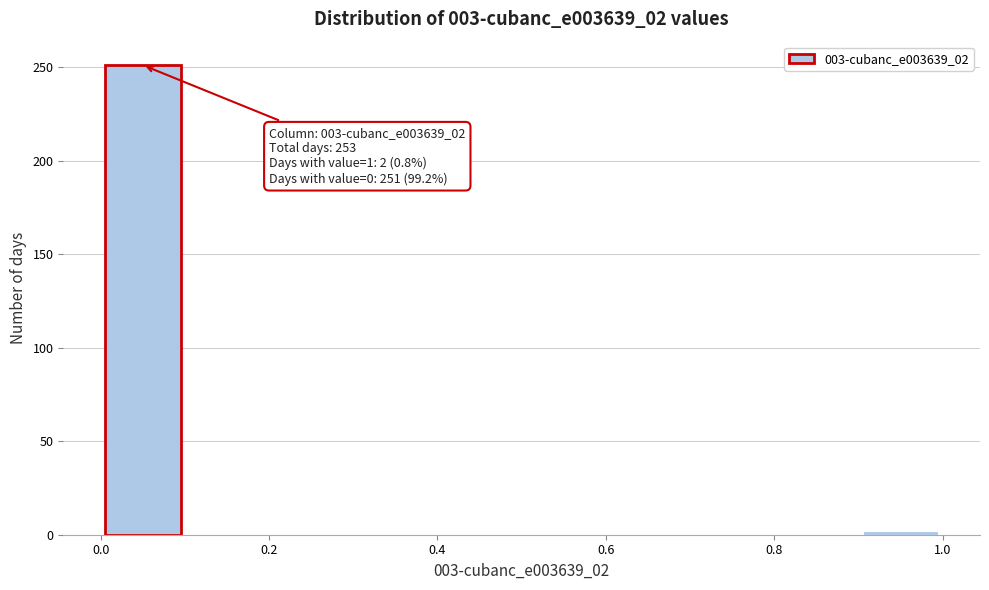

Over which range of the x-axis is the bar tallest?

0.0 to 0.1